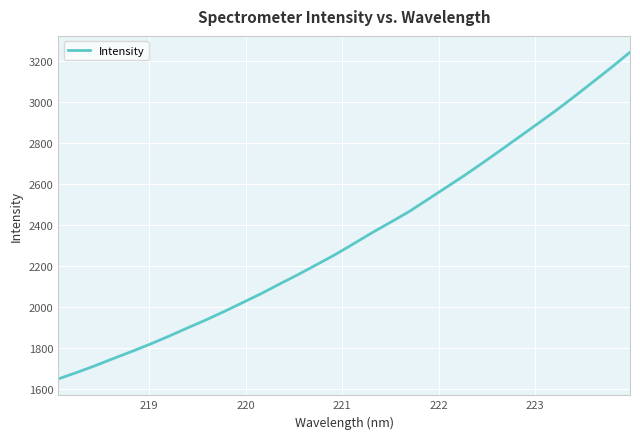

What is the minimum value shown in the chart?

1647.5